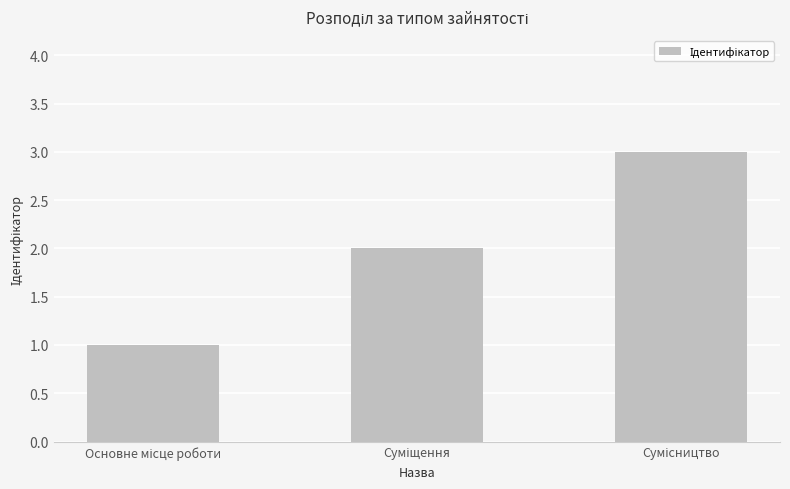

What is the maximum value shown in the chart?

3